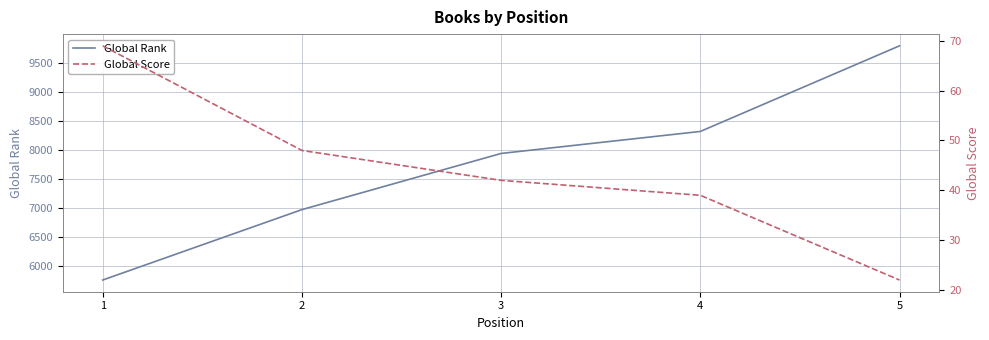

True or false: Global Score and Global Rank cross at least once.

False